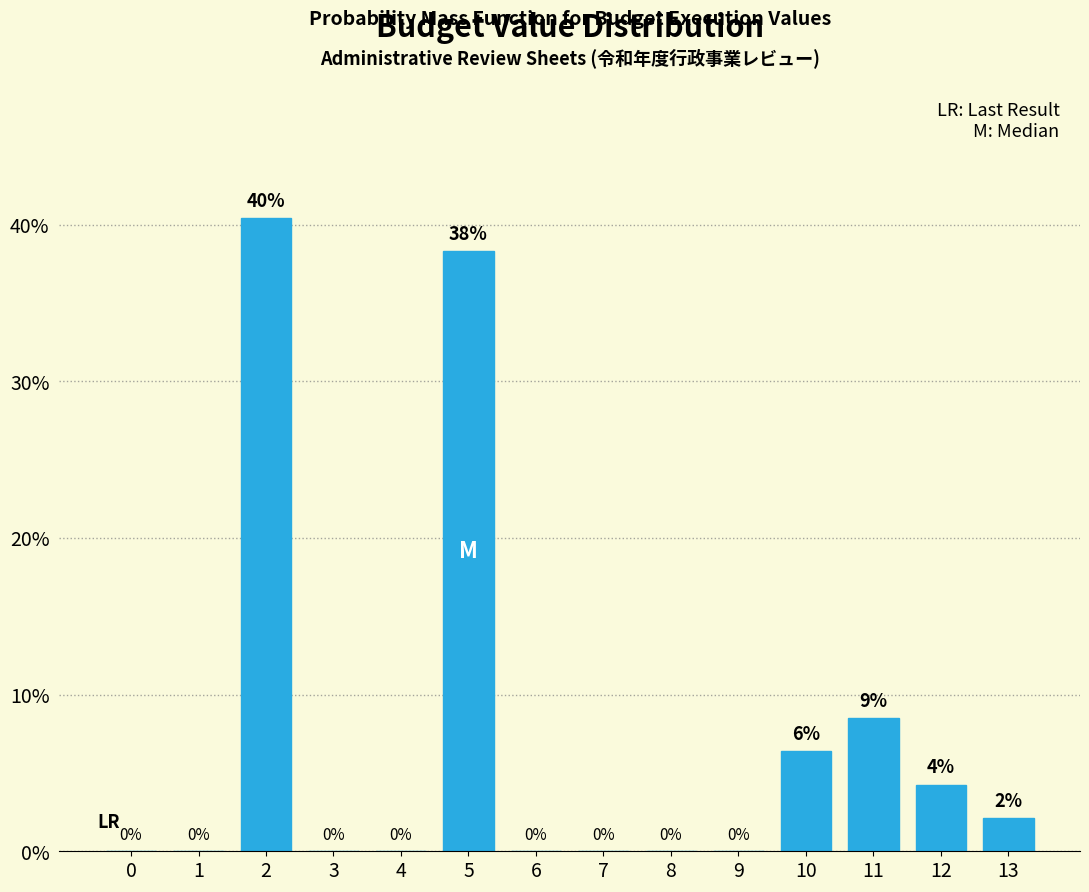

Between 12 and 9, which is larger?

12